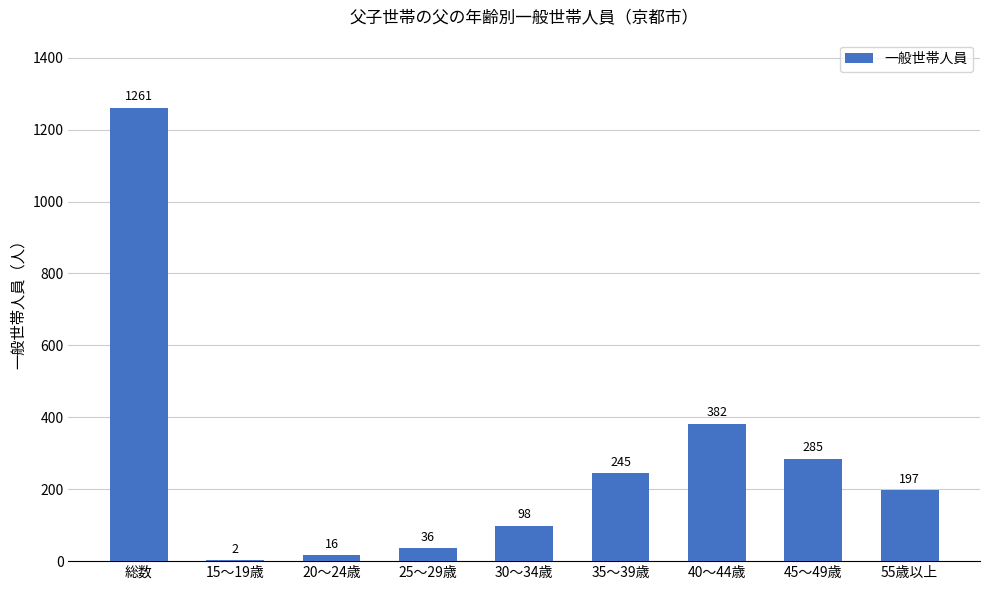

What is the maximum value shown in the chart?

1261